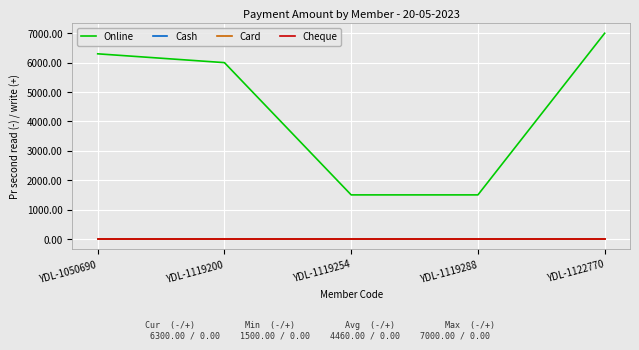

At which category does the chart reach its minimum across all series?

YDL-1050690